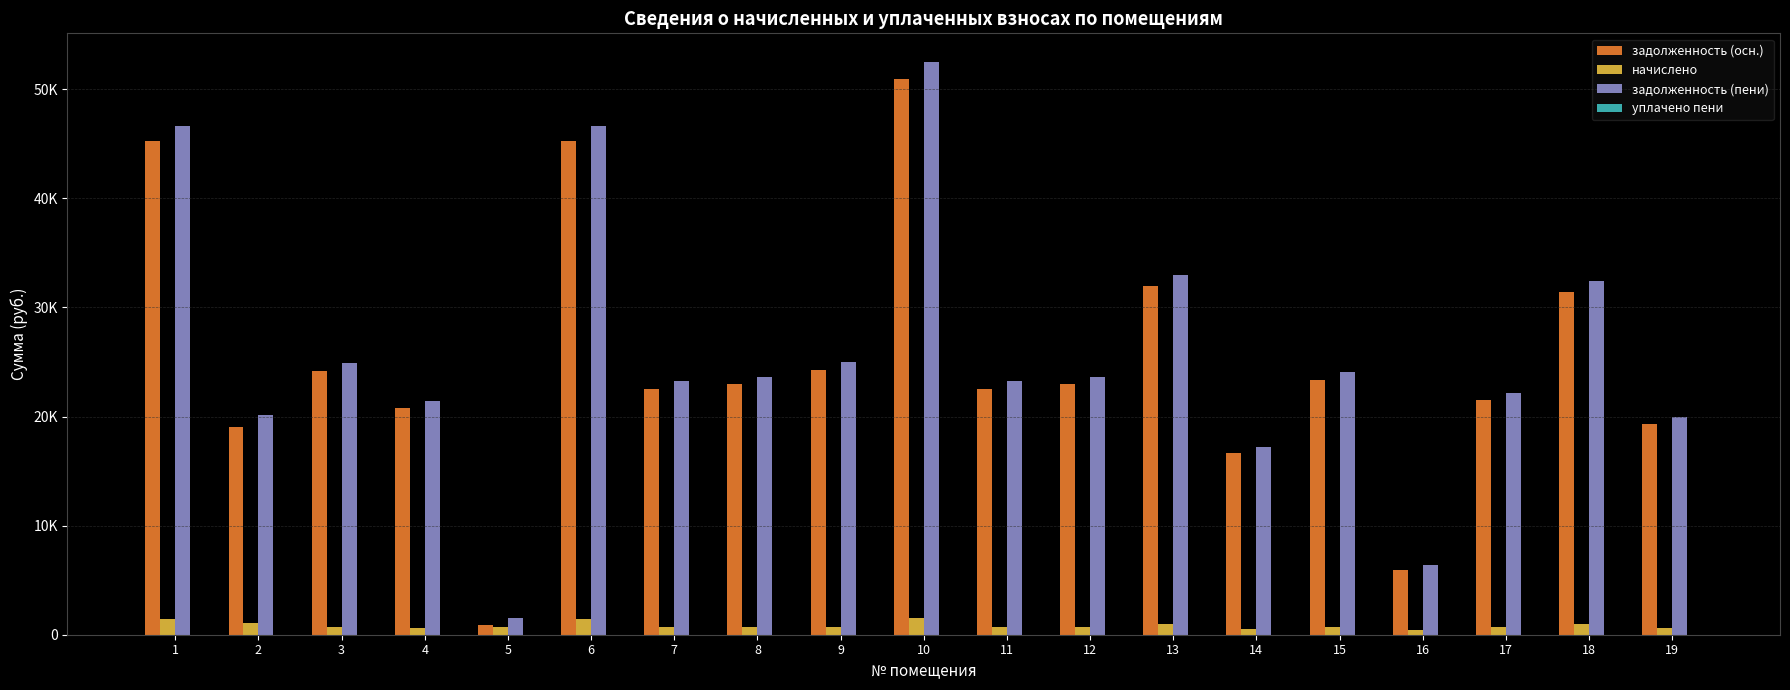

What is the difference between the maximum and minimum values in the задолженность (осн.) series?

50063.1